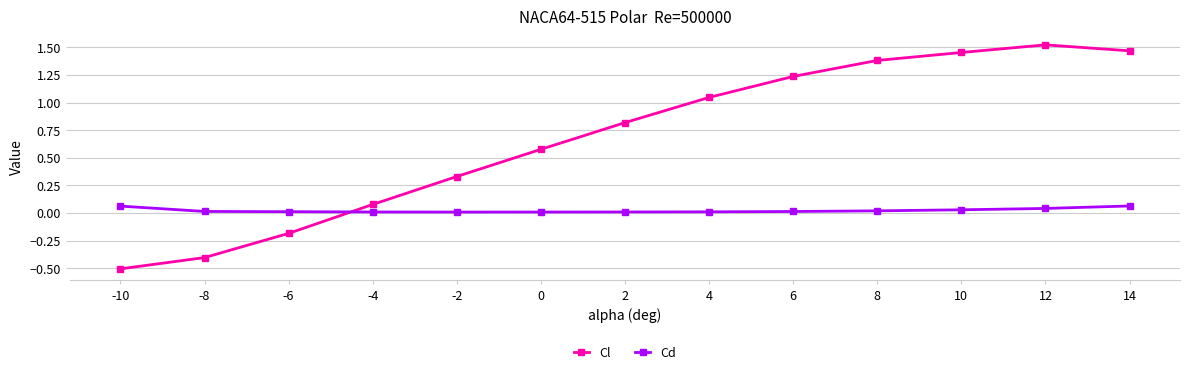

Count the number of data series in this chart.

2